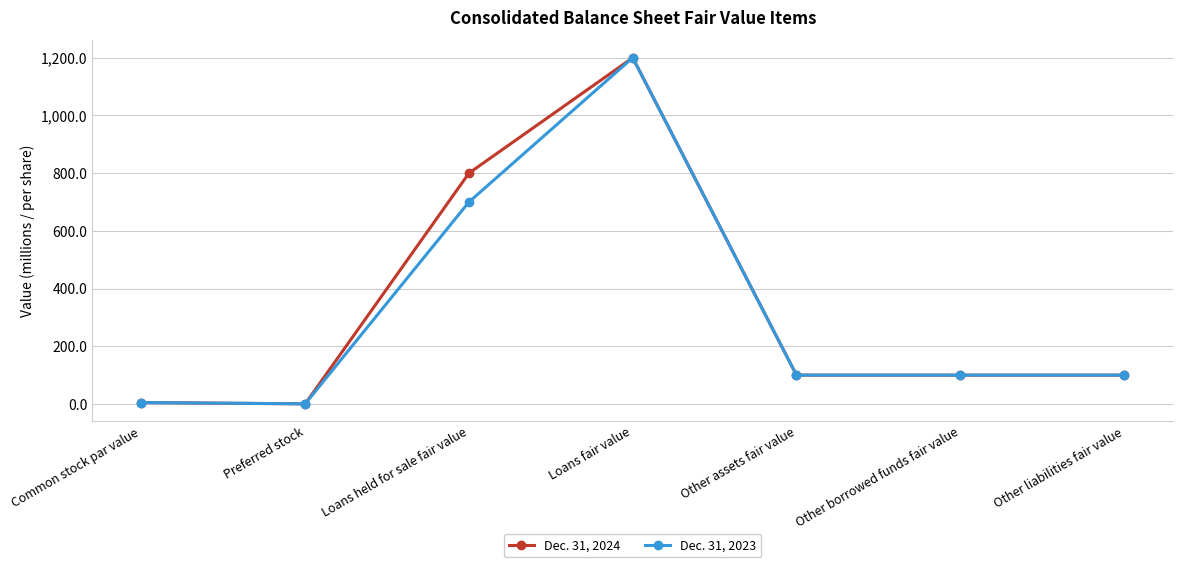

At which category is the sum across all series the highest?

Loans fair value